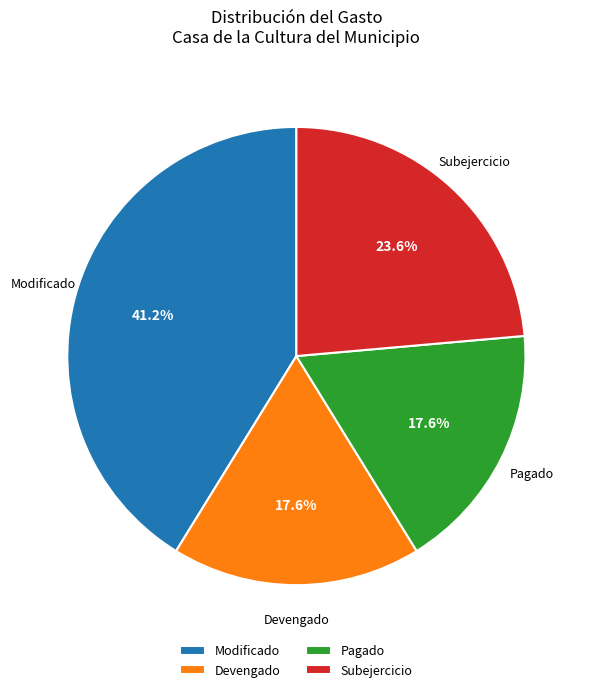

What is the largest slice in the pie chart?

Modificado